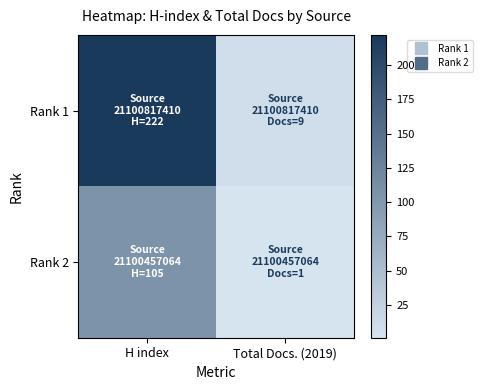

What is the total value across all series at Total Docs. (2019)?

10